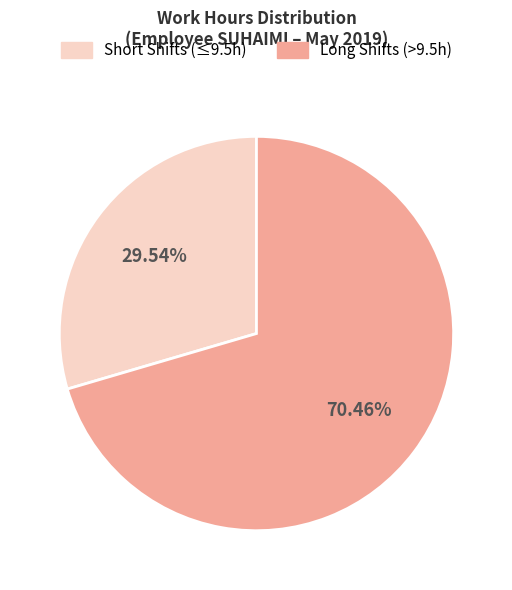

Does any single category account for the majority?

Yes